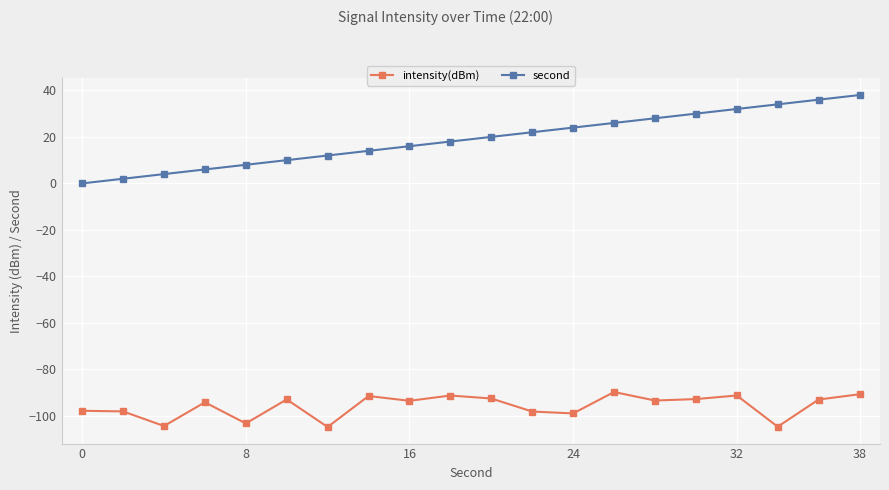

What is the highest value of the second series?

38.0